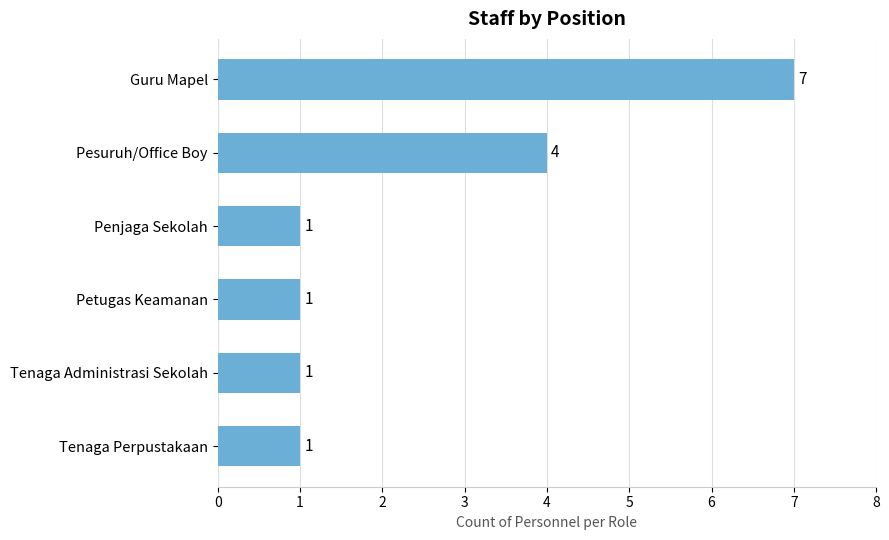

What is the label of the 4th bar from the top?

Petugas Keamanan